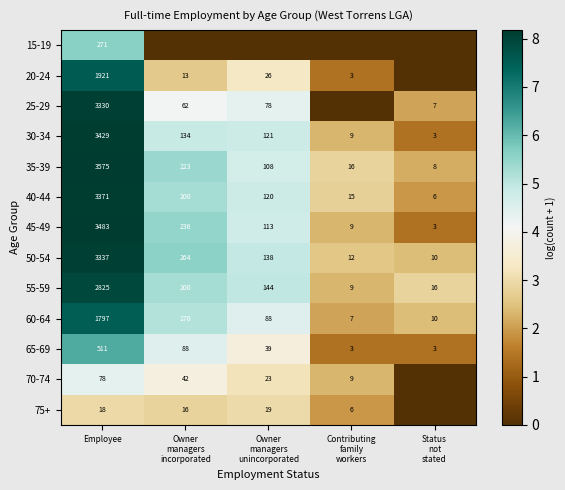

What is the average value of the 55-59 series?

639